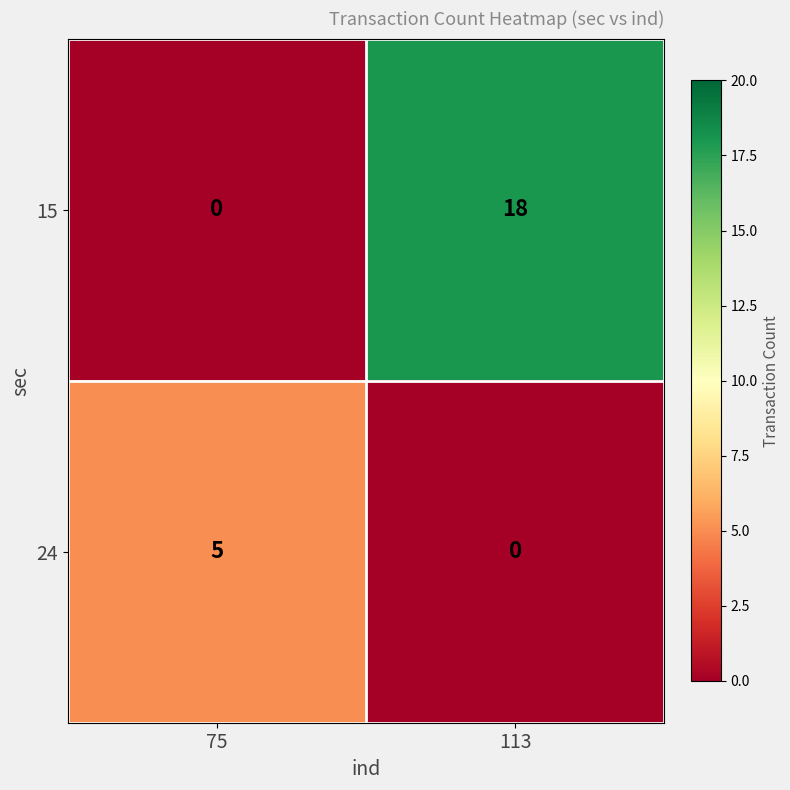

How many data points in 15 are less than 18?

1